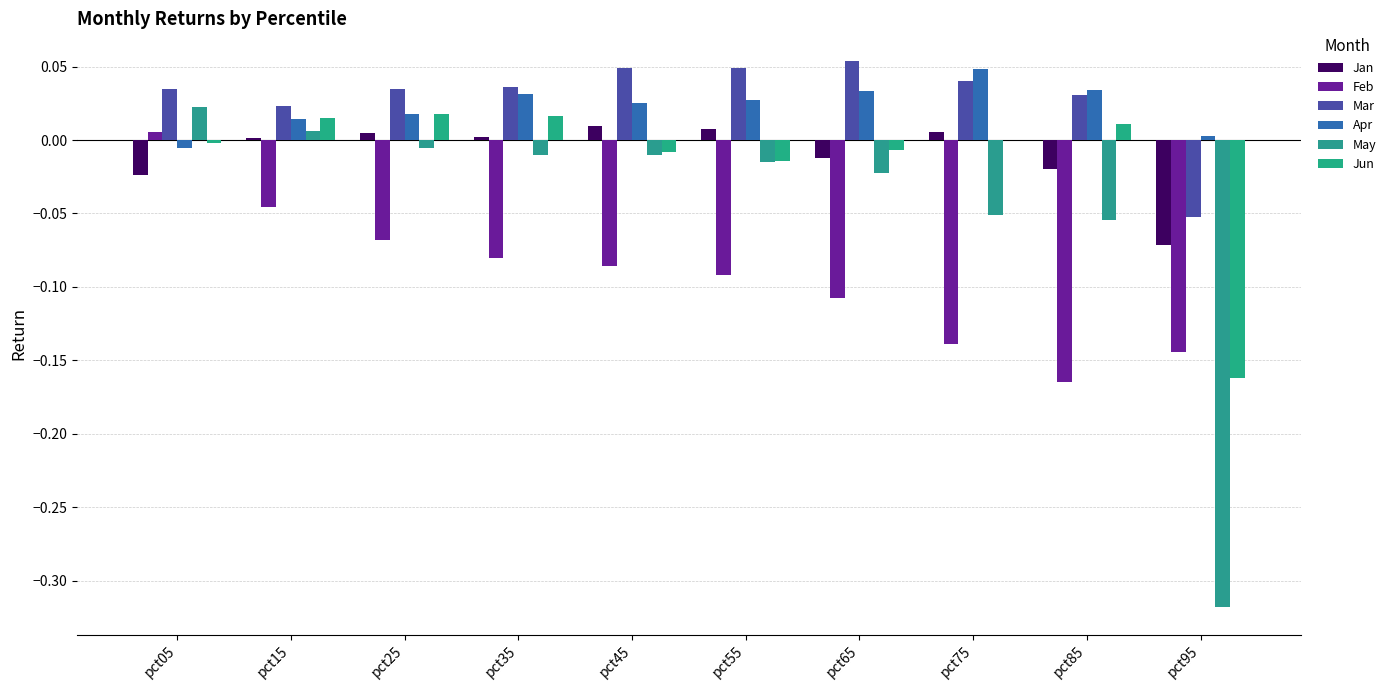

Where is May nearest to the value 0?

pct25